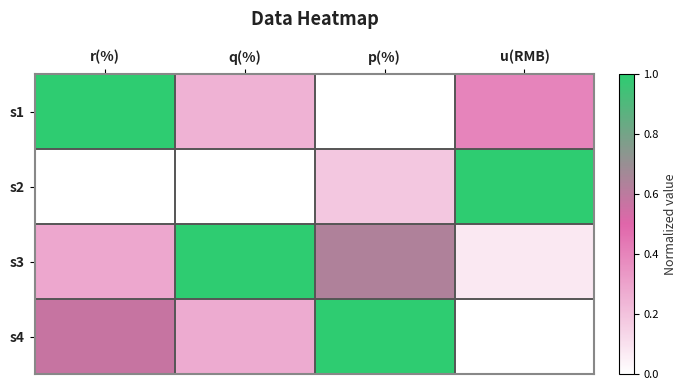

At which category does the chart reach its peak across all series?

r(%)